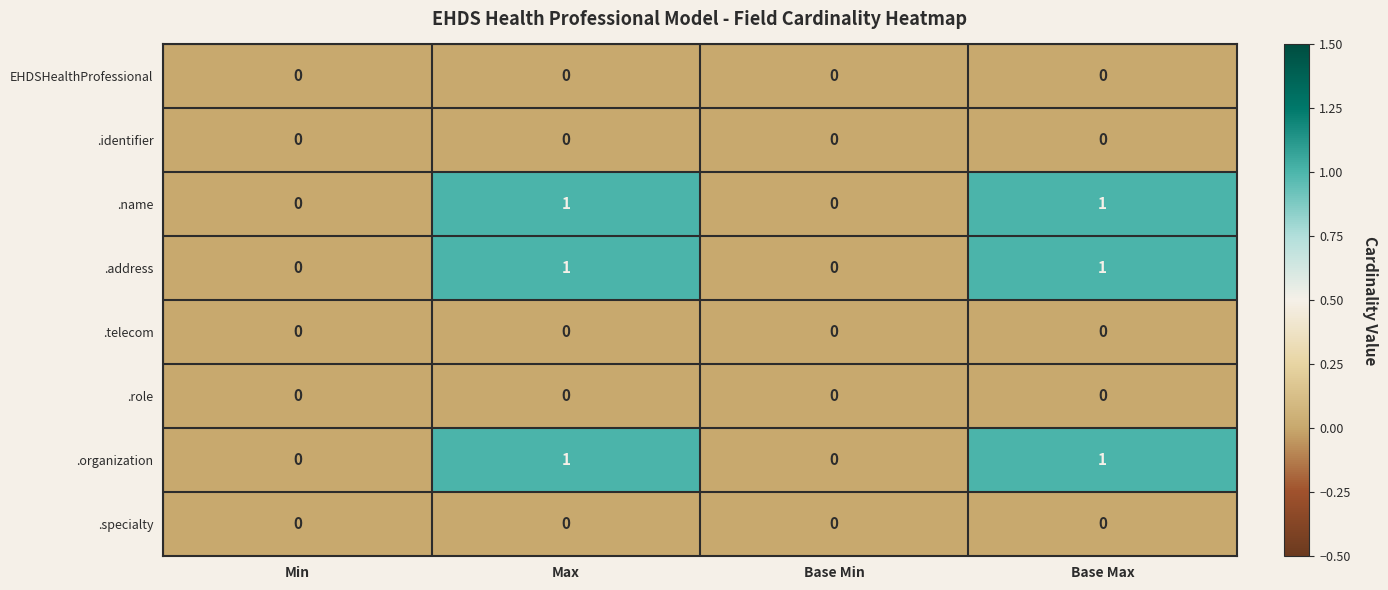

Count the number of data series in this chart.

8